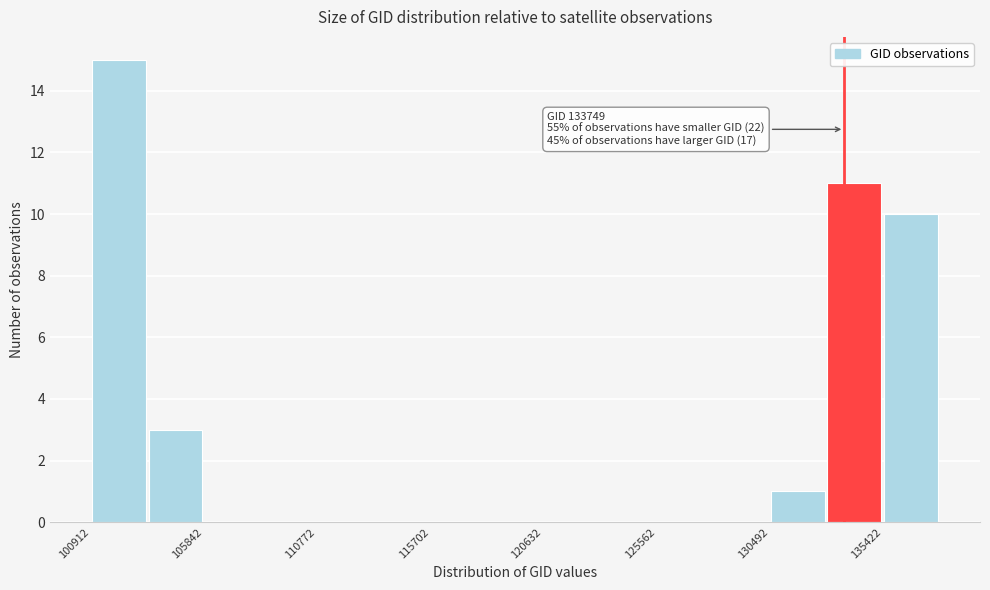

Over which range of the x-axis is the bar tallest?

101000 to 103500